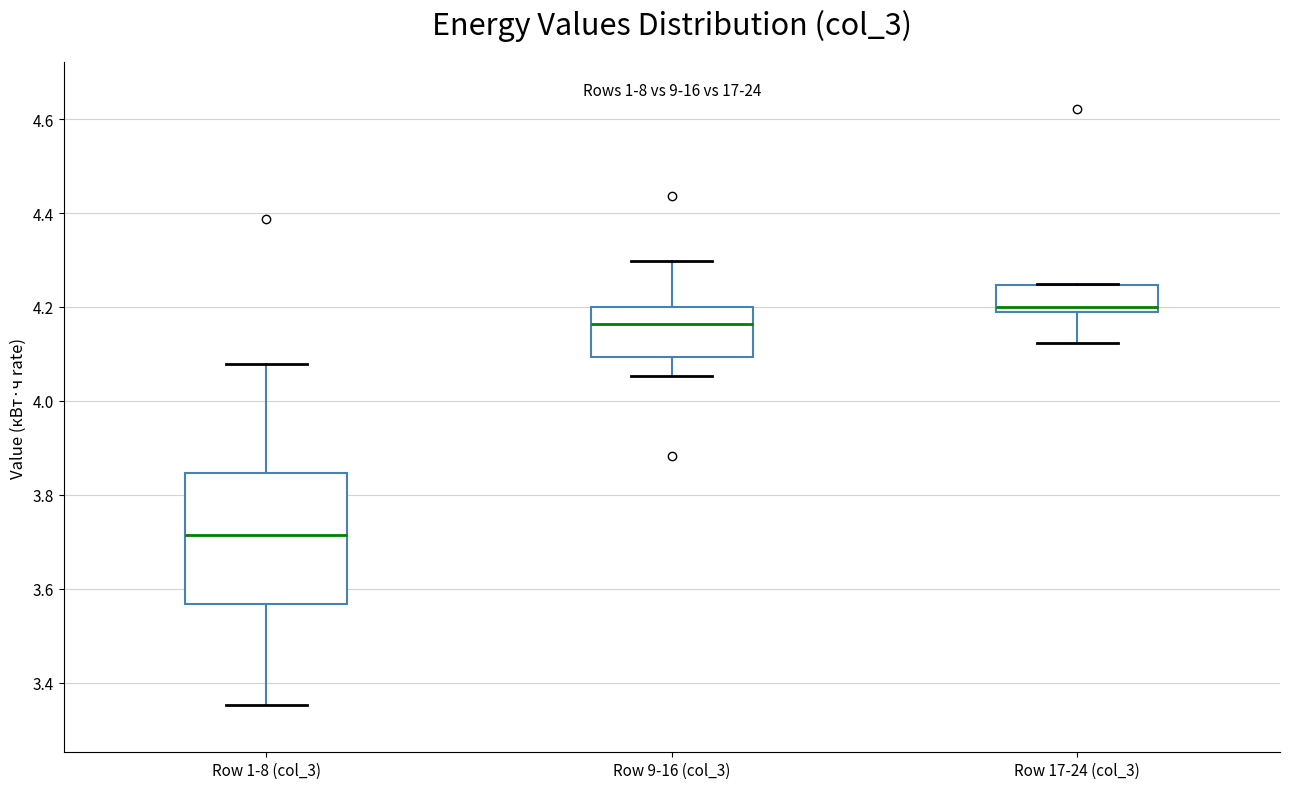

Which box is the tallest, from its lower edge to its upper edge?

Row 1-8 (col_3)